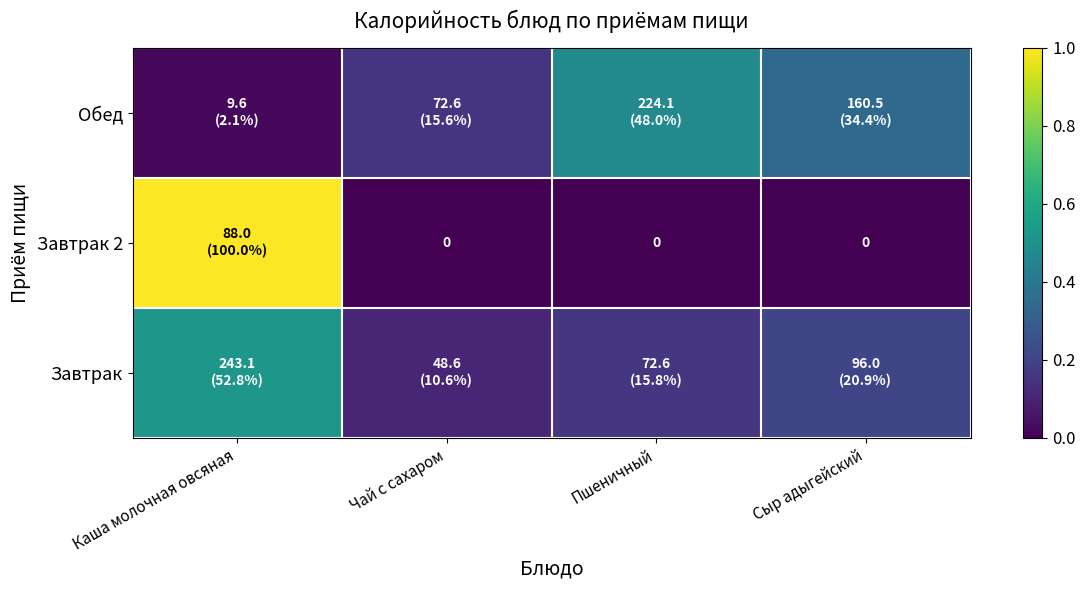

Which has a higher value, Чай с сахаром or Каша молочная овсяная?

Каша молочная овсяная